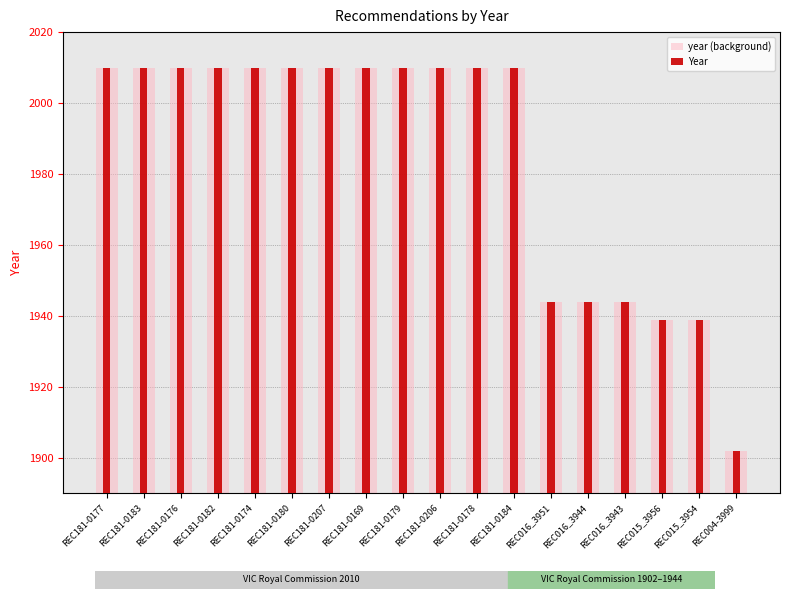

At which category is the sum across all series the highest?

REC181-0177